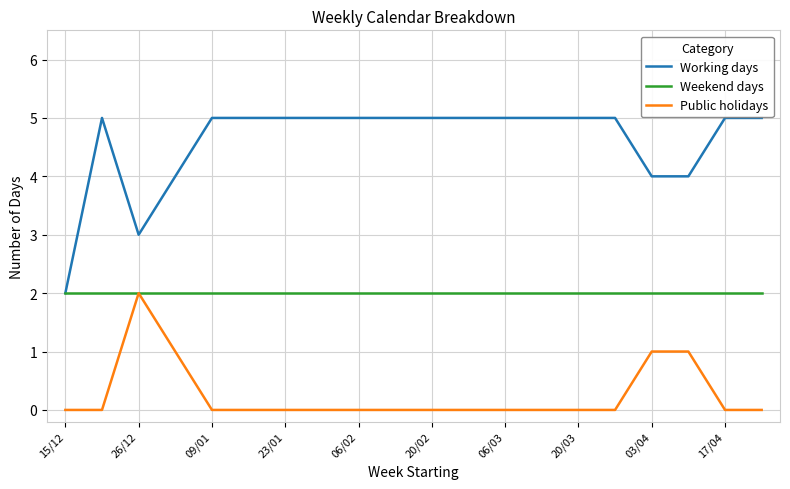

List the series in order of their overall mean, highest first.

Working days, Weekend days, Public holidays